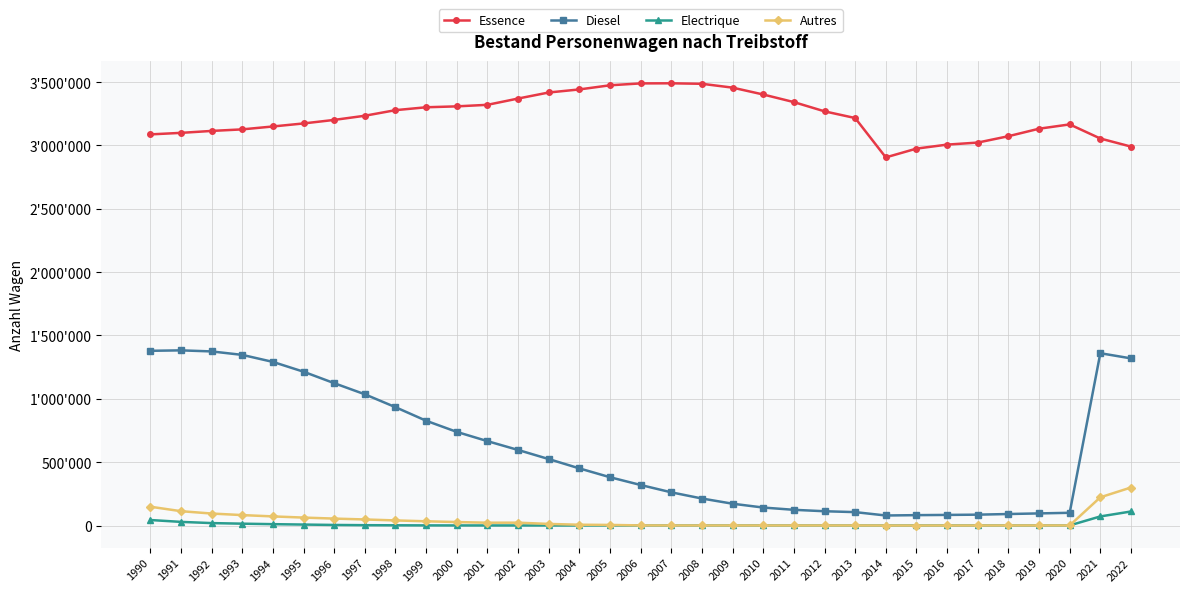

Does the chart have visible grid lines?

Yes